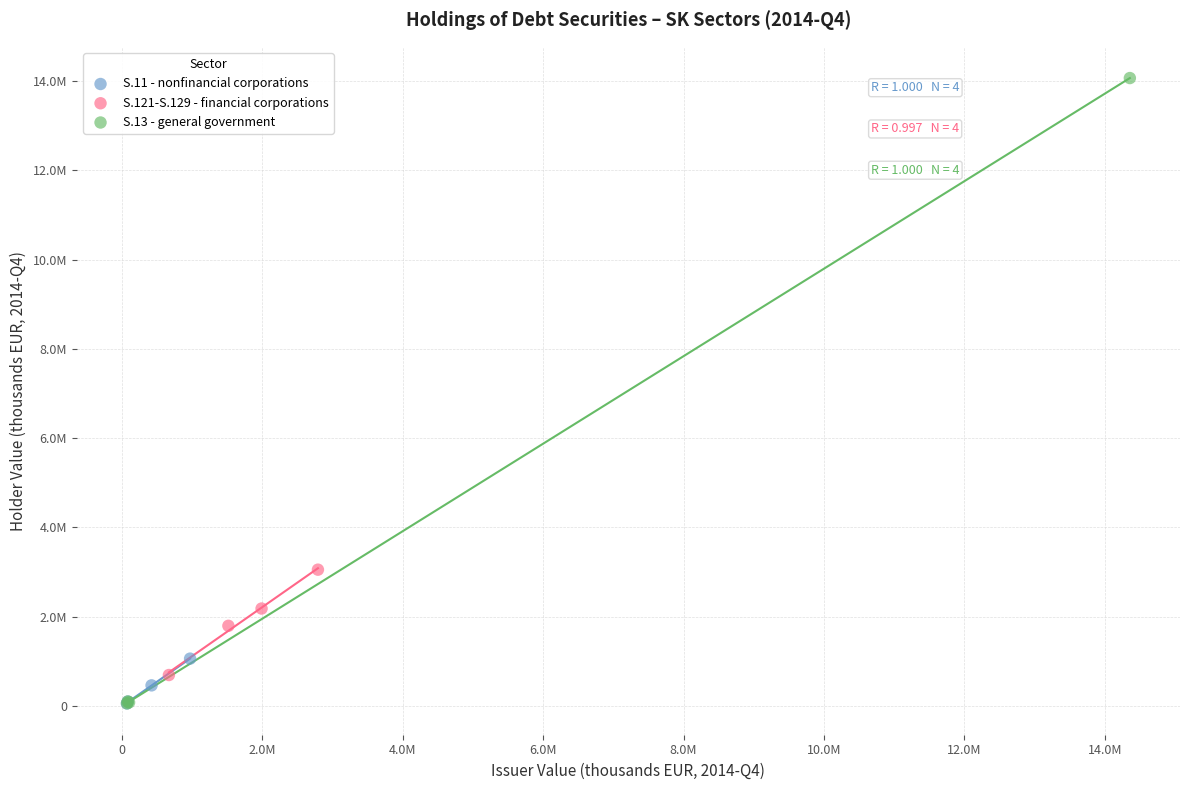

What are all the series names shown in the legend?

S.11 - nonfinancial corporations, S.121-S.129 - financial corporations, S.13 - general government